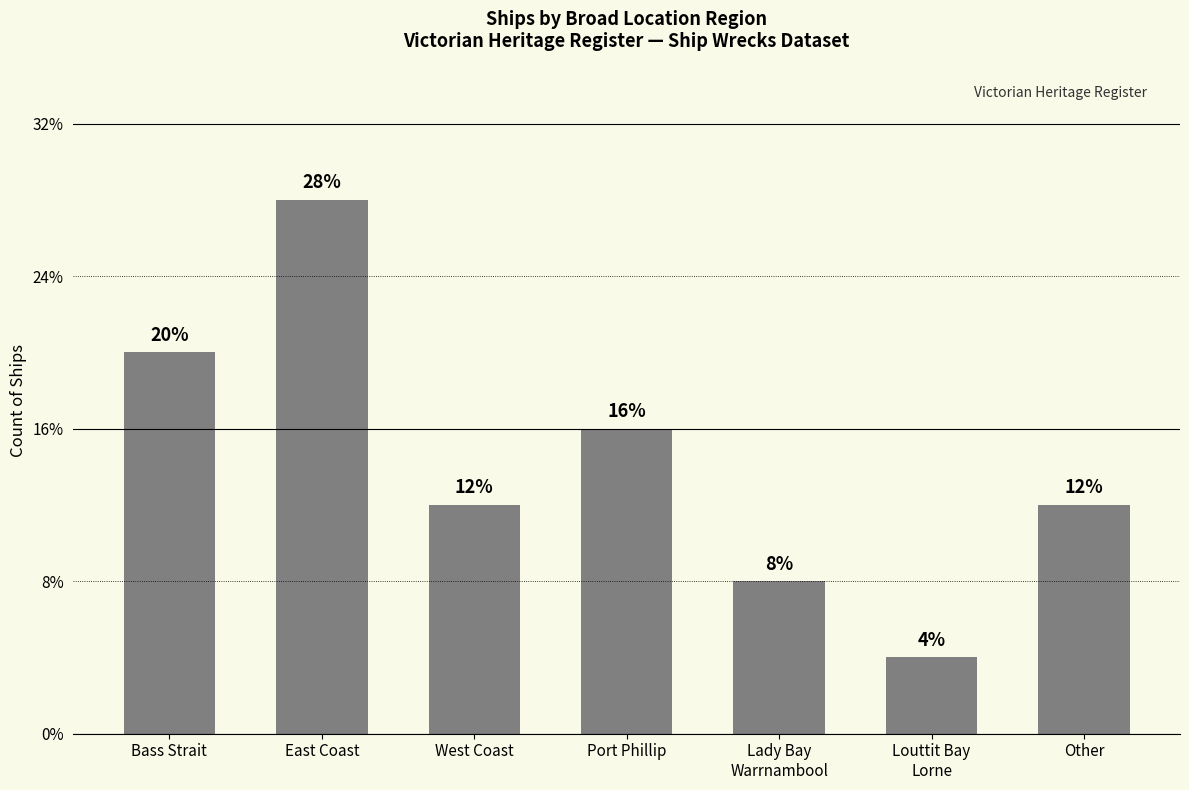

Does the chart contain any negative values?

No